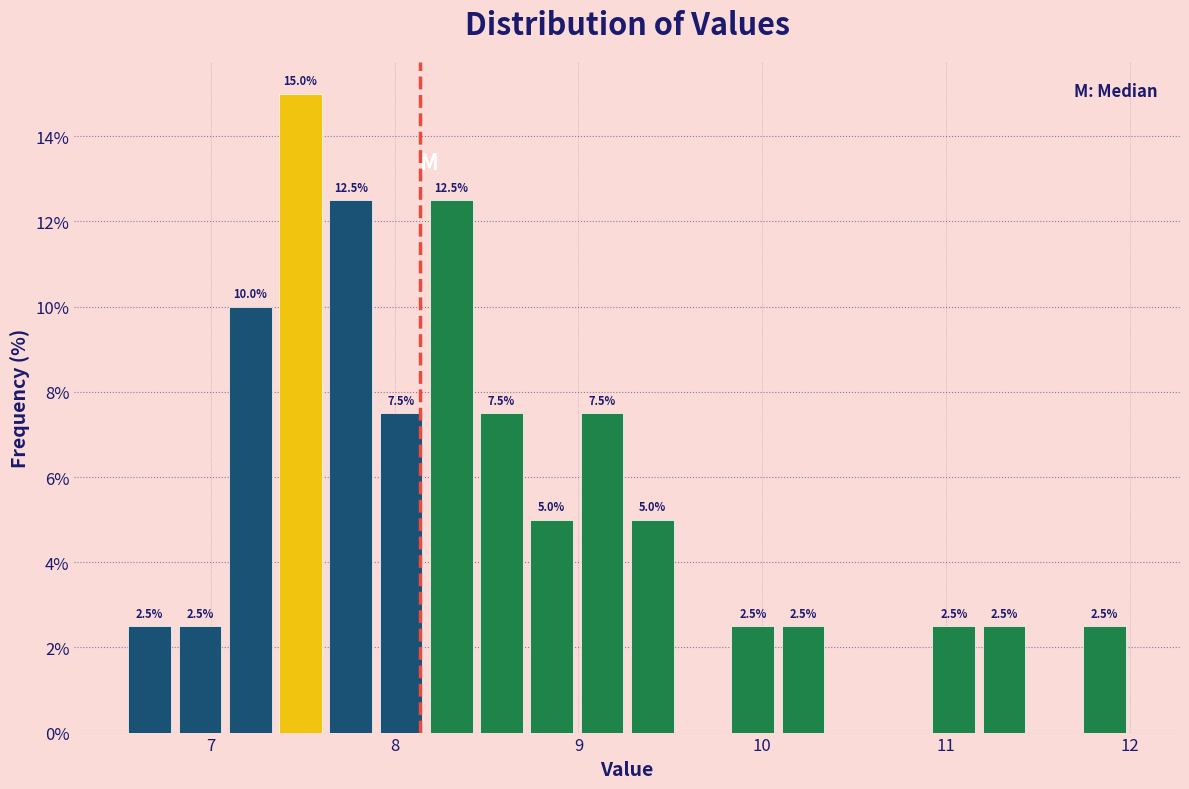

Around what value on the x-axis is the tallest bar? Give the approximate position of its centre, as read against the axis.

7.5